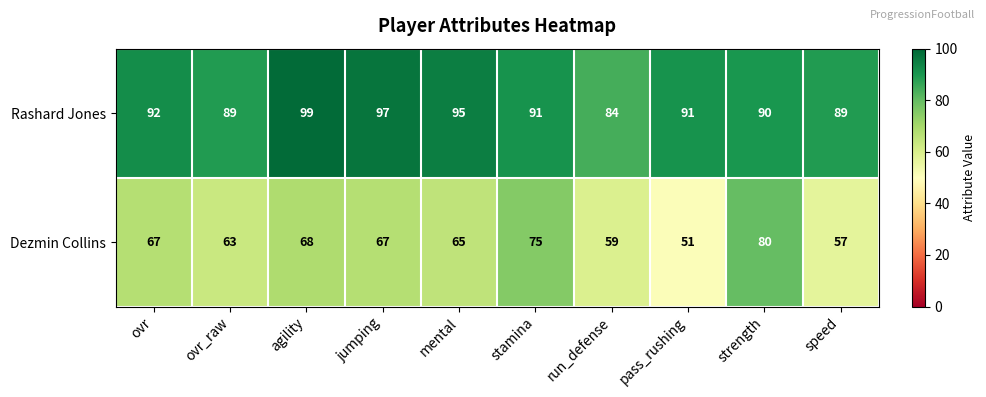

The value of Rashard Jones at ovr is 52. True or false?

False